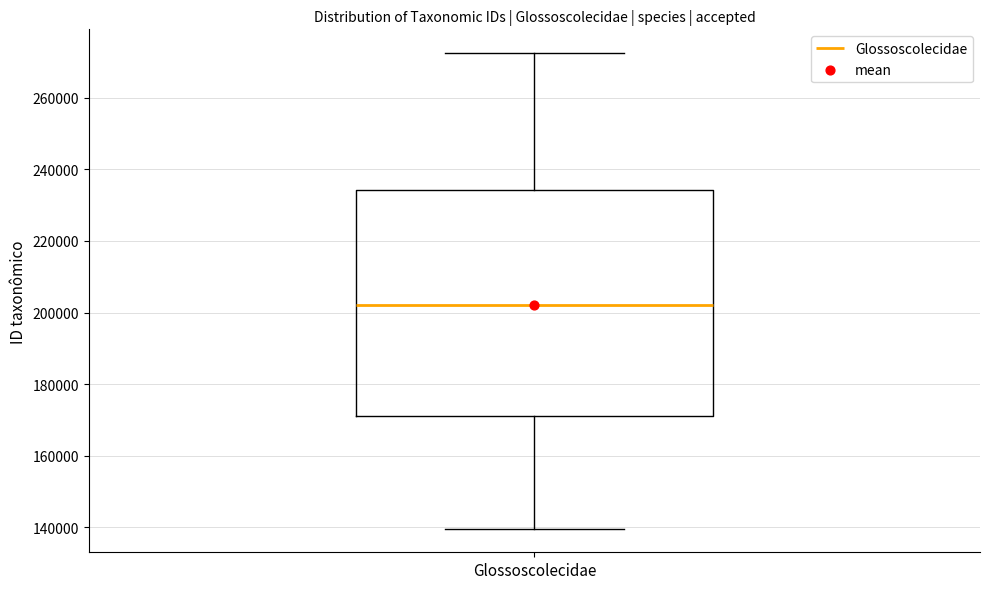

Read this box plot against the y-axis: the position of the median line, the range covered by the box, and the ends of both whiskers. The values are not printed on the chart, so give them approximately, as read against the axis.

median 202000, box 172000 to 234000, whiskers 140000 to 272000